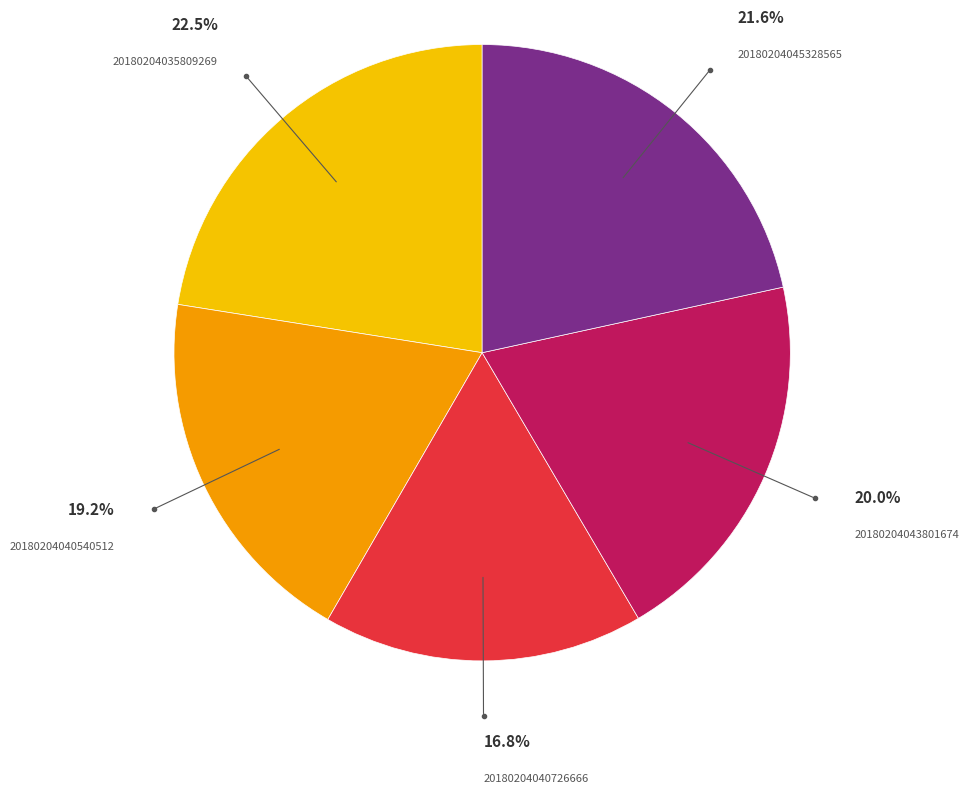

To the nearest percent, what is the difference between the 20180204045328565 and 20180204040540512 slice percentages?

2%